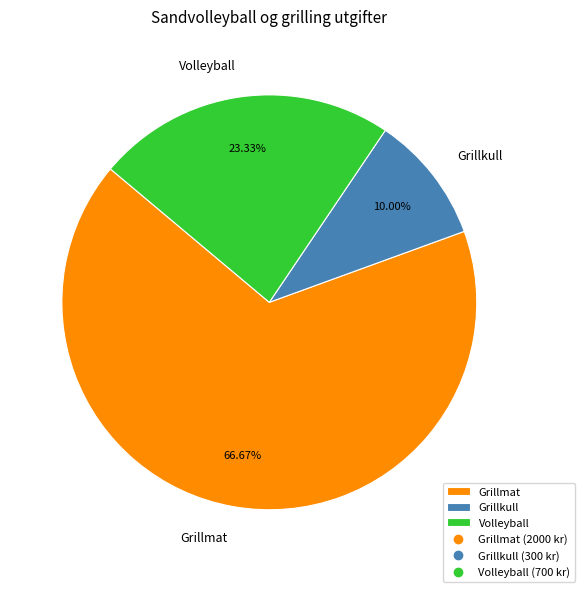

The Grillkull slice represents 10% of the pie. True or false?

True